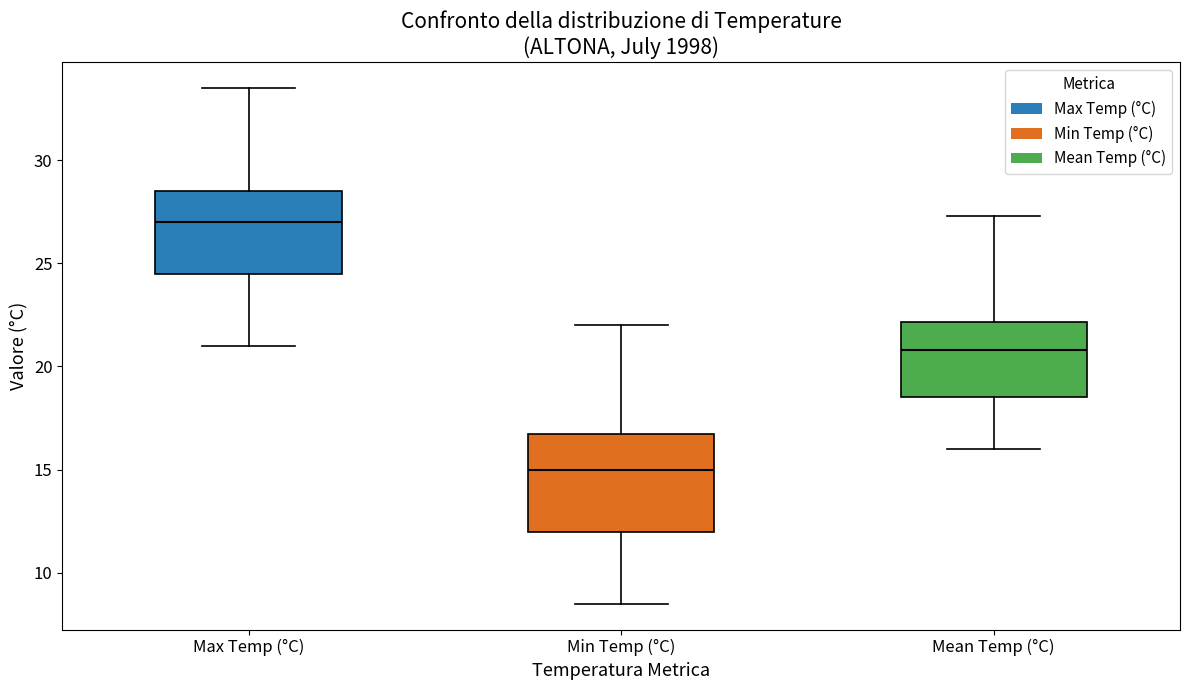

Reading left to right, transcribe this box plot: for each box, give where its median line is, the range the box spans, and where its two whiskers end, as read against the y-axis. The values are not printed on the chart, so give them approximately, as read against the axis.

Max Temp (°C): median 27.0, box 24.5 to 28.5, whiskers 21.0 to 33.5
Min Temp (°C): median 15.0, box 12.0 to 17.0, whiskers 8.5 to 22.0
Mean Temp (°C): median 21.0, box 18.5 to 22.0, whiskers 16.0 to 27.5